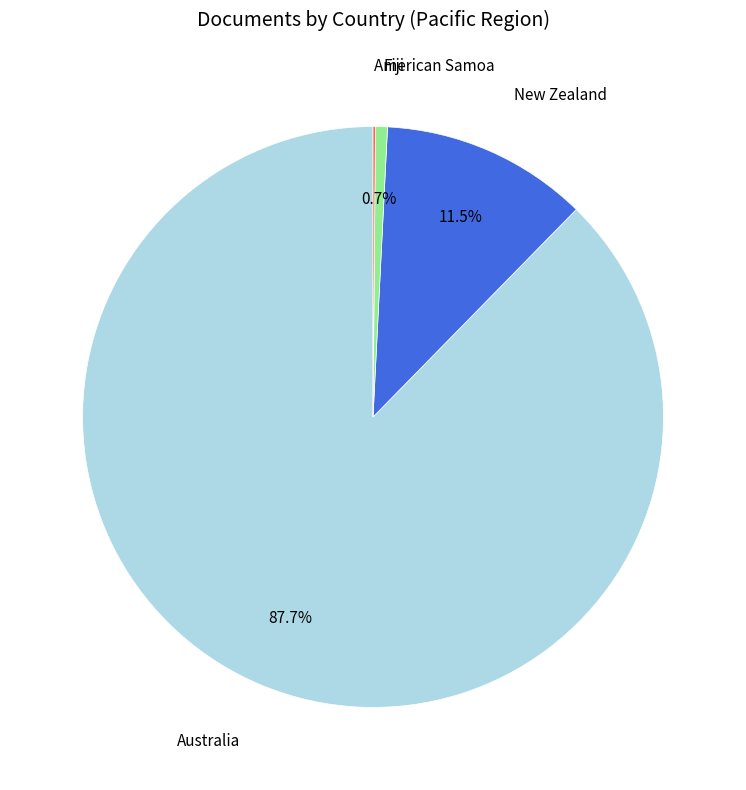

Between New Zealand and Fiji, which is larger?

New Zealand